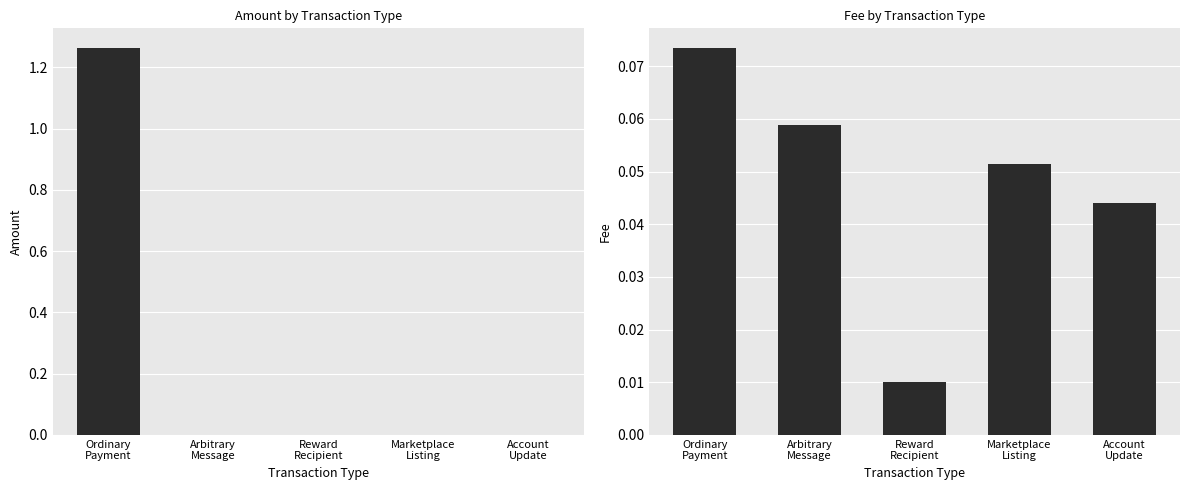

Where is Amount nearest to the value 0?

Arbitrary
Message